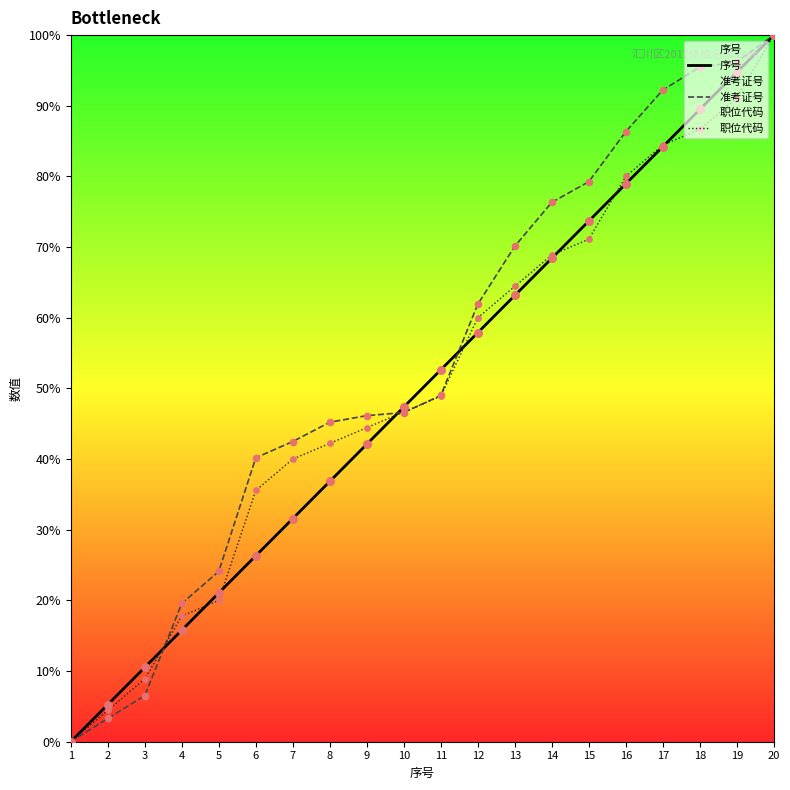

Which series contains the lowest Y value?

序号